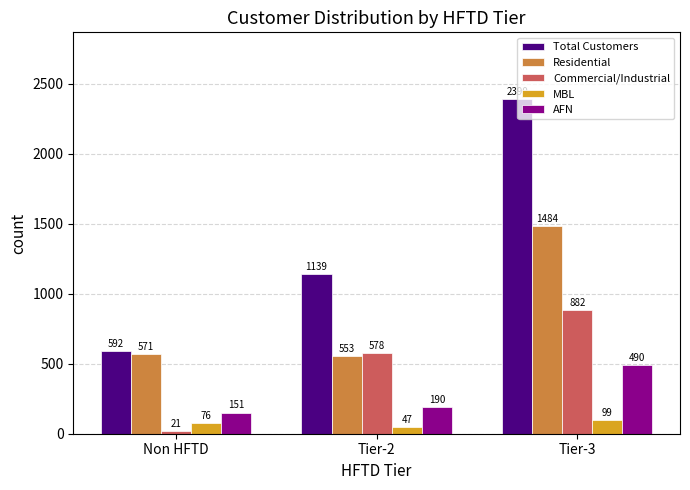

Rank the categories by Residential value from highest to lowest.

Tier-3, Non HFTD, Tier-2